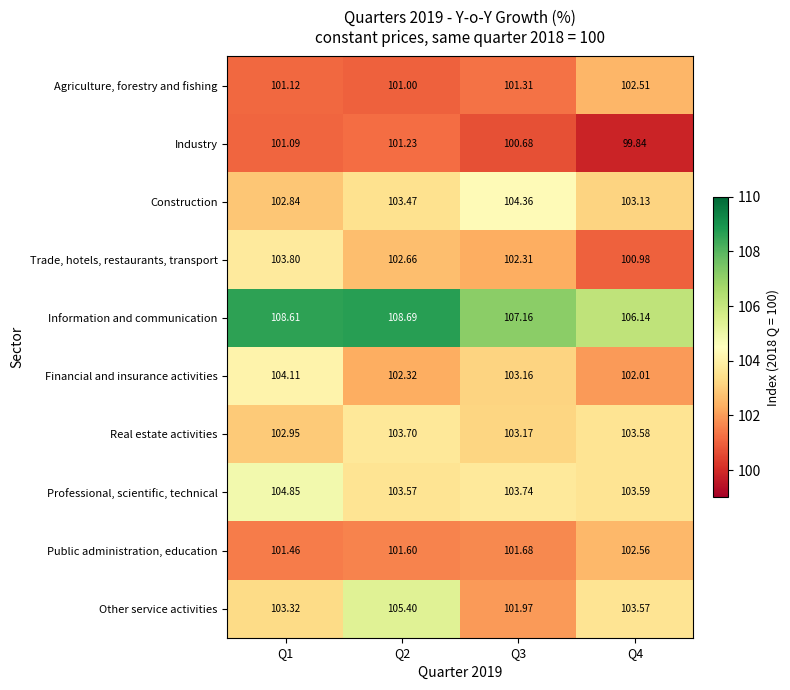

Which series has the largest total across all categories?

Information and communication